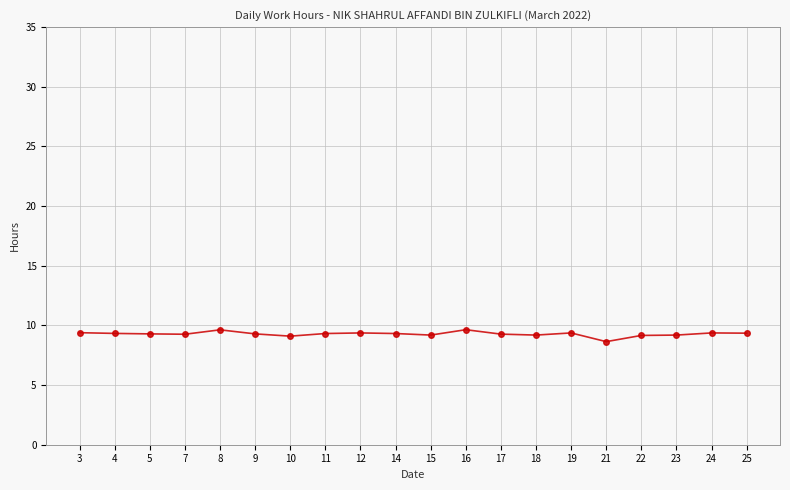

True or false: the data shows 5.1 at 22.

False